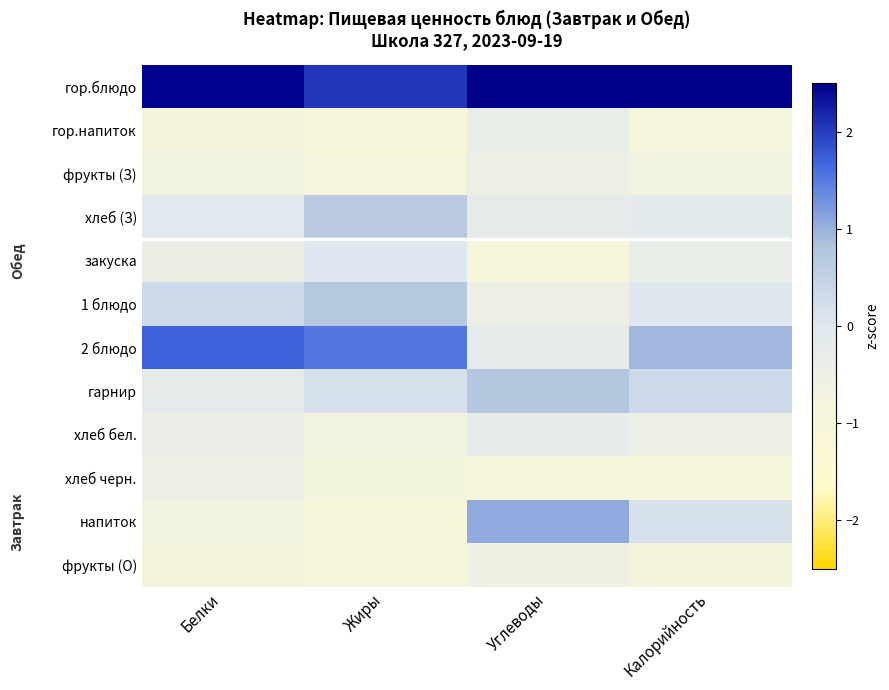

How many data points does each series have?

4